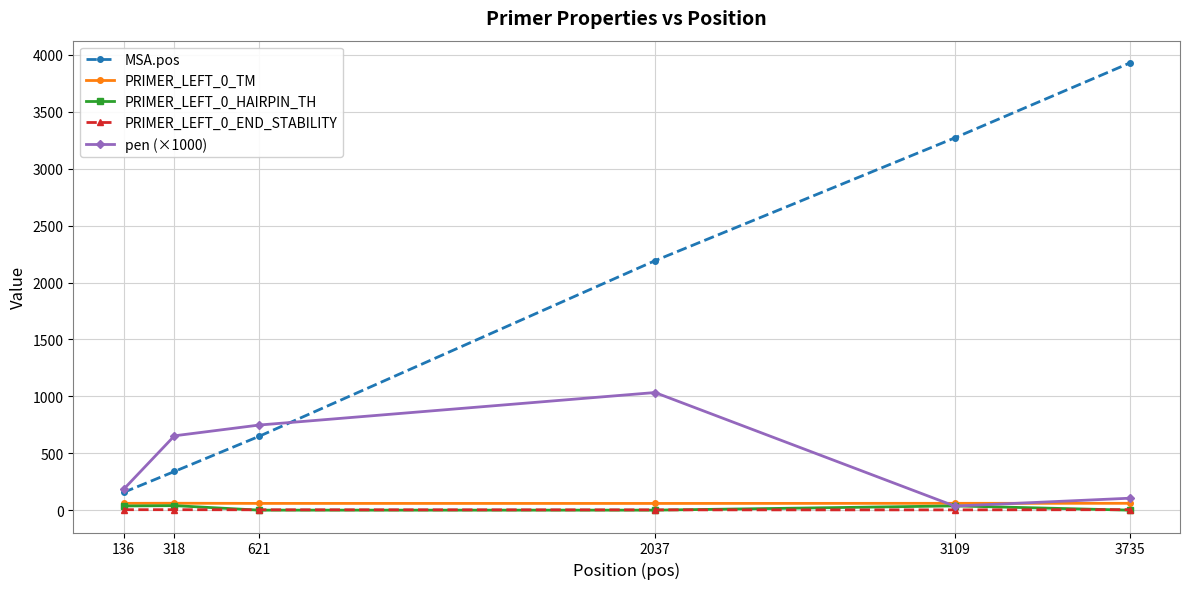

At which category does the chart reach its peak across all series?

3735